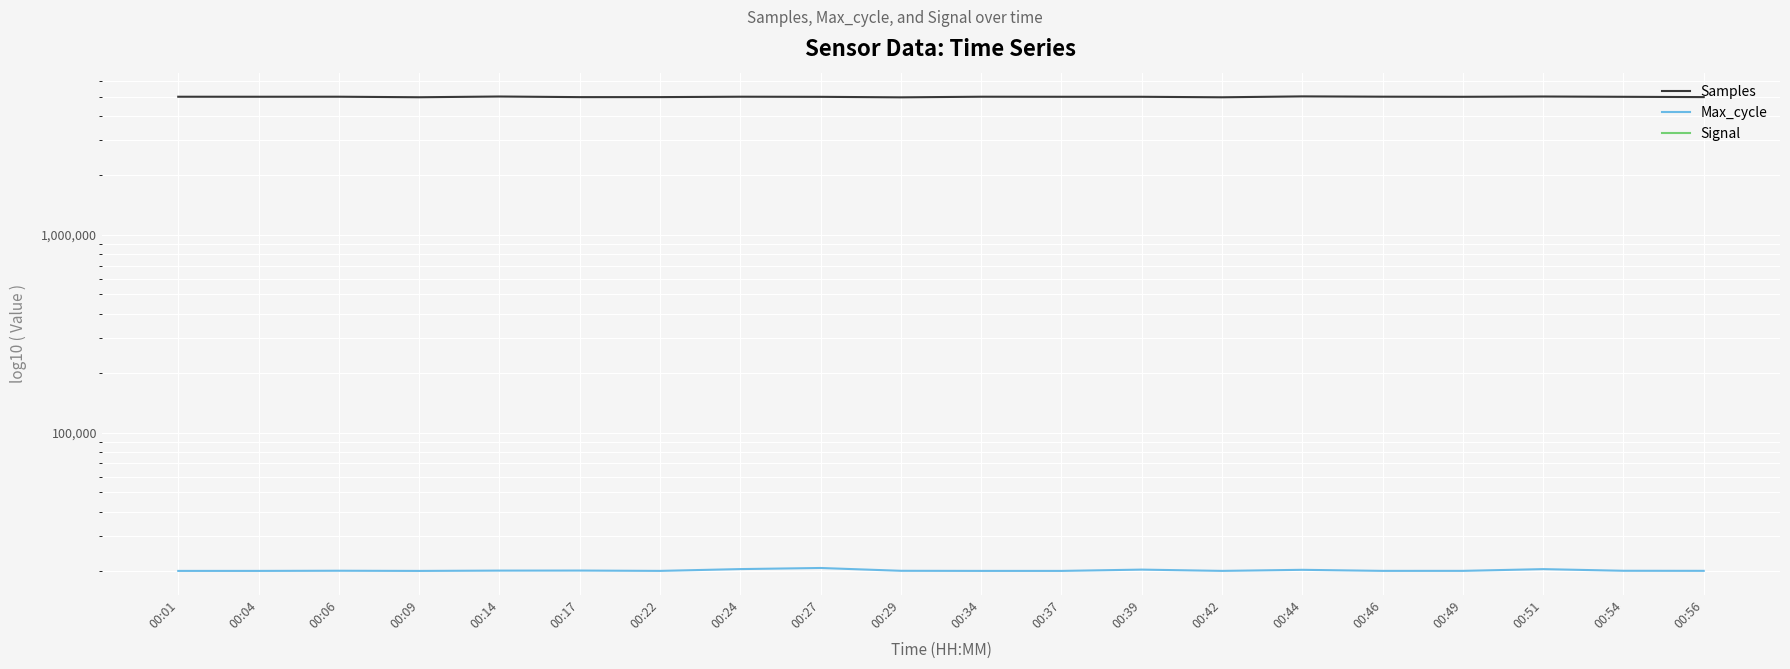

True or false: Samples and Signal intersect in this chart.

False